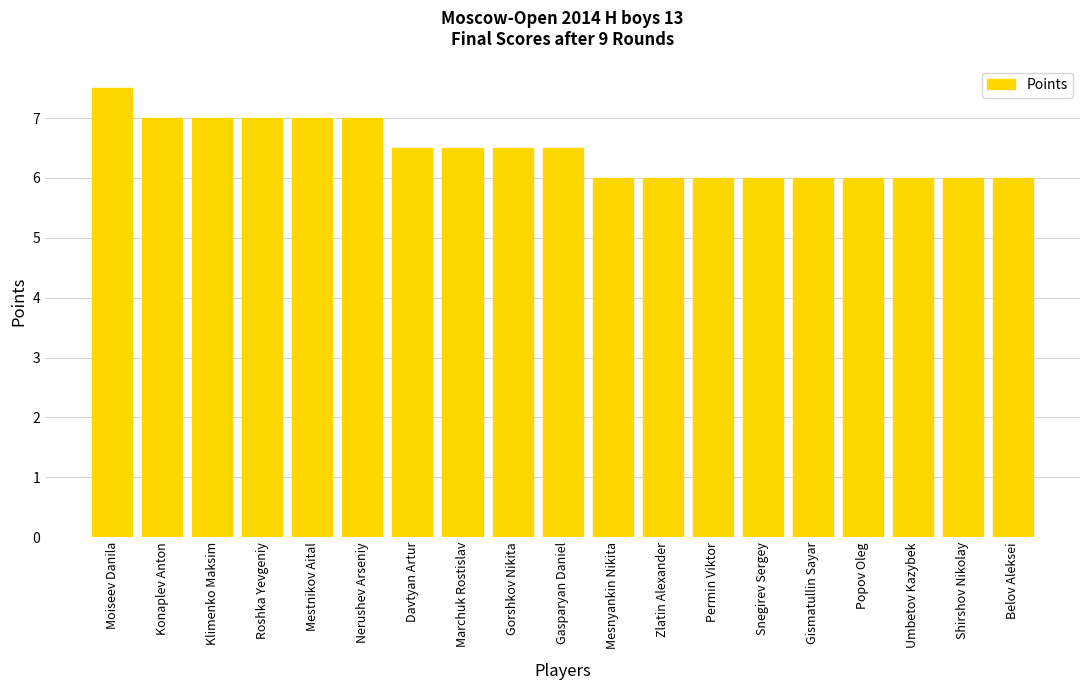

Reading left to right, what are all the values shown in this chart?

Moiseev Danila=7.5	Konaplev Anton=7.0	Klimenko Maksim=7.0	Roshka Yevgeniy=7.0	Mestnikov Aital=7.0	Nerushev Arseniy=7.0	Davtyan Artur=6.5	Marchuk Rostislav=6.5	Gorshkov Nikita=6.5	Gasparyan Daniel=6.5	Mesnyankin Nikita=6.0	Zlatin Alexander=6.0	Permin Viktor=6.0	Snegirev Sergey=6.0	Gismatullin Sayar=6.0	Popov Oleg=6.0	Umbetov Kazybek=6.0	Shirshov Nikolay=6.0	Belov Aleksei=6.0